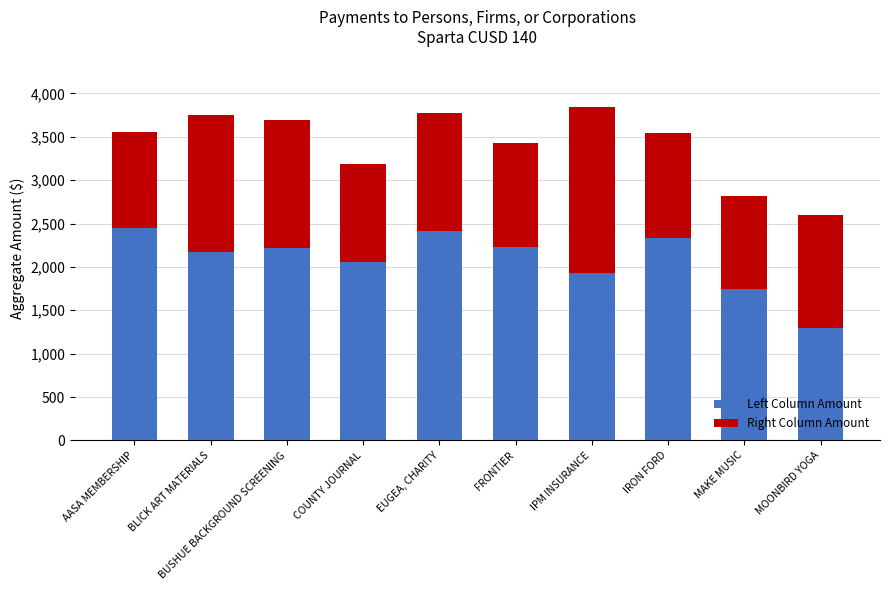

List the labels in order of Left Column Amount value, smallest first.

MOONBIRD YOGA, MAKE MUSIC, IPM INSURANCE, COUNTY JOURNAL, BLICK ART MATERIALS, BUSHUE BACKGROUND SCREENING, FRONTIER, IRON FORD, EUGEA, CHARITY, AASA MEMBERSHIP